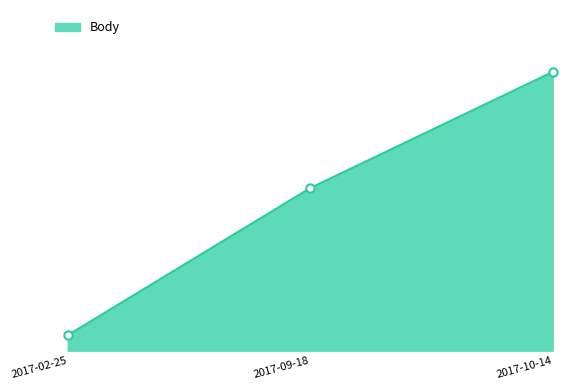

What is the minimum value shown in the chart?

1.0